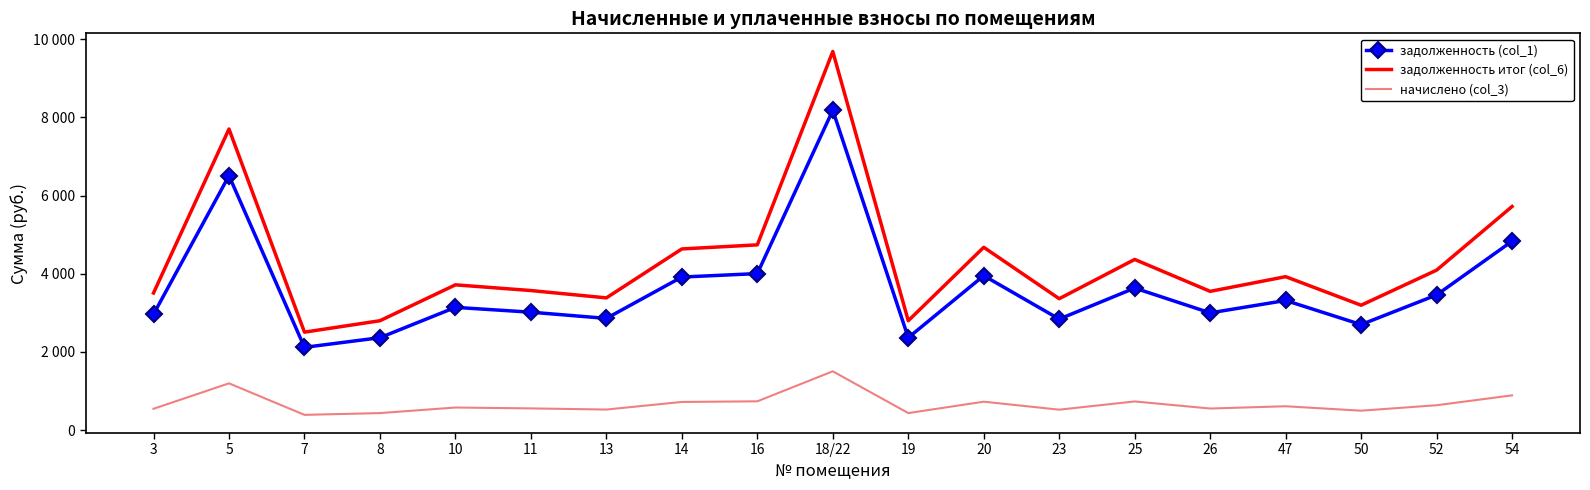

What is the maximum value for начислено (col_3)?

1503.4